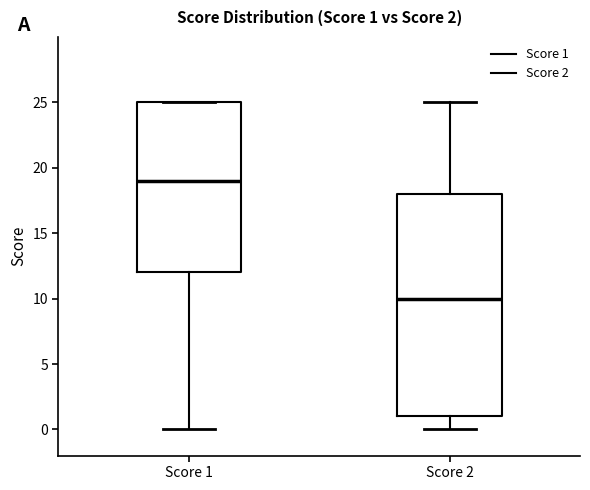

Comparing the boxes themselves (not the whiskers), which one is the tallest?

Score 2